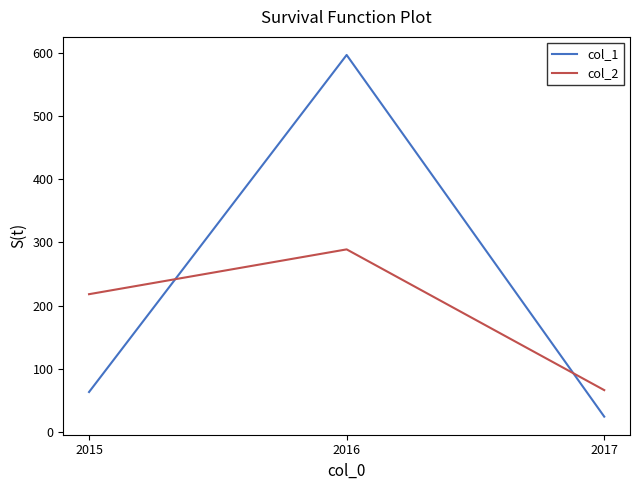

What are all the series names shown in the legend?

col_1, col_2